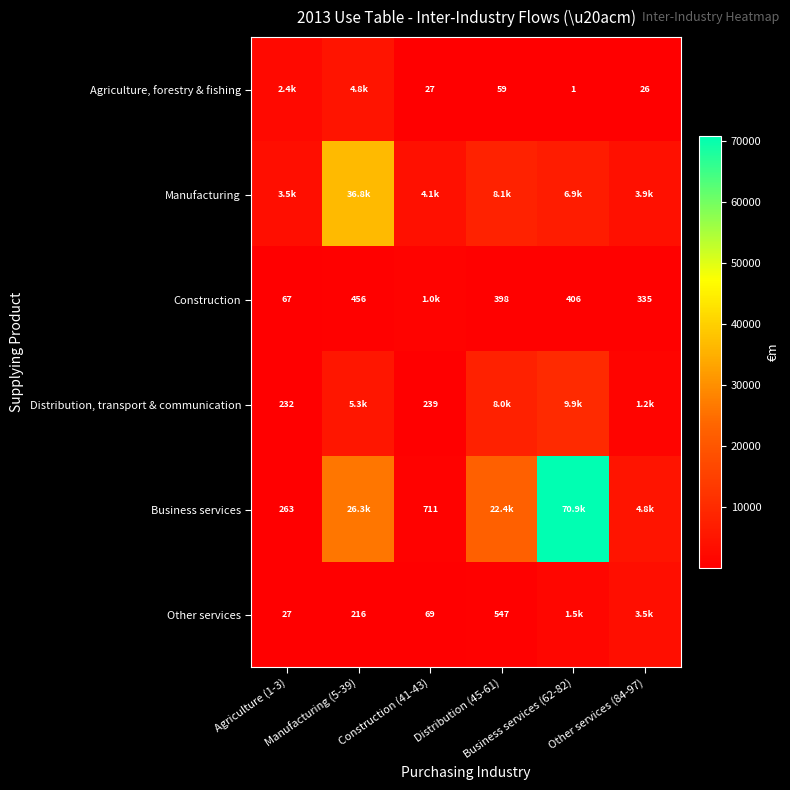

Which category has the lowest value in the Other services series?

Agriculture (1-3)